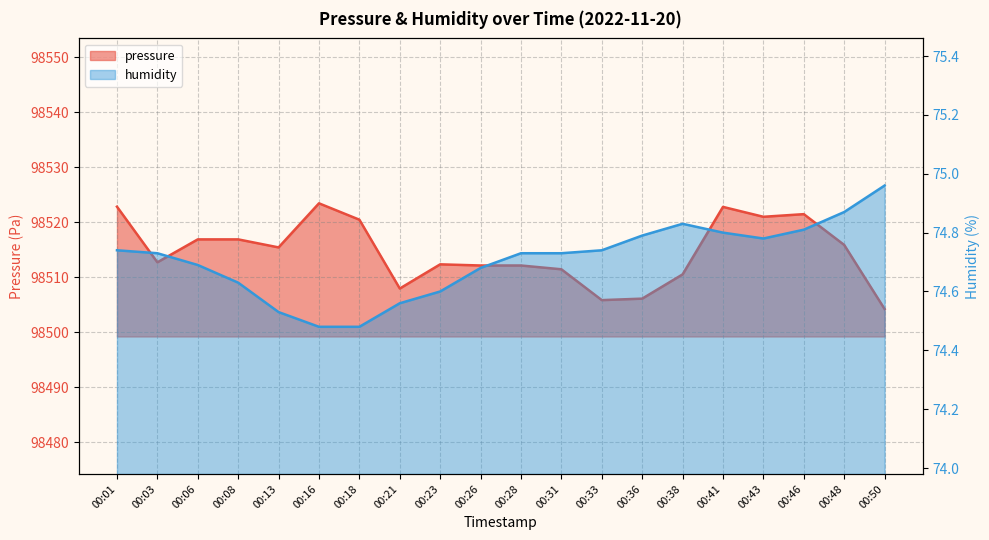

Reading left to right, what are all the values shown in this chart?

pressure: 98522.8	98512.7	98516.9	98516.9	98515.4	98523.4	98520.5	98507.9	98512.4	98512.1	98512.1	98511.4	98505.8	98506.1	98510.5	98522.8	98521.0	98521.5	98515.9	98504.2
humidity: 74.7	74.7	74.7	74.6	74.5	74.5	74.5	74.6	74.6	74.7	74.7	74.7	74.7	74.8	74.8	74.8	74.8	74.8	74.9	75.0